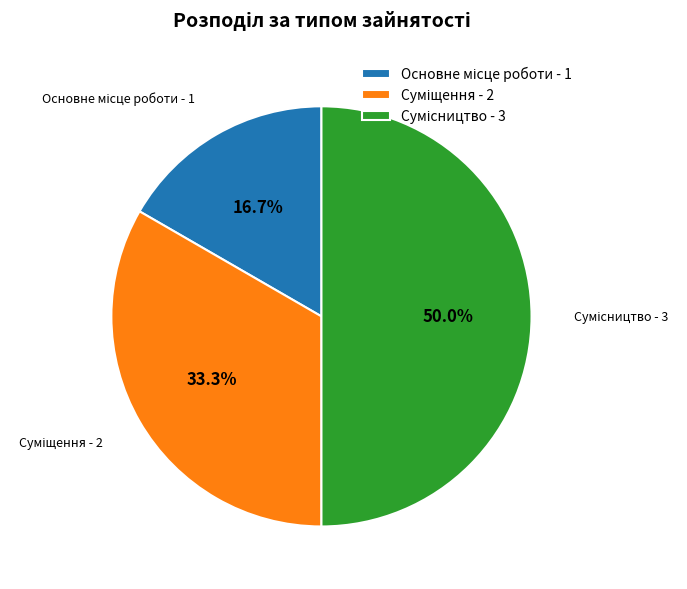

To the nearest percent, what is the average slice percentage?

33%